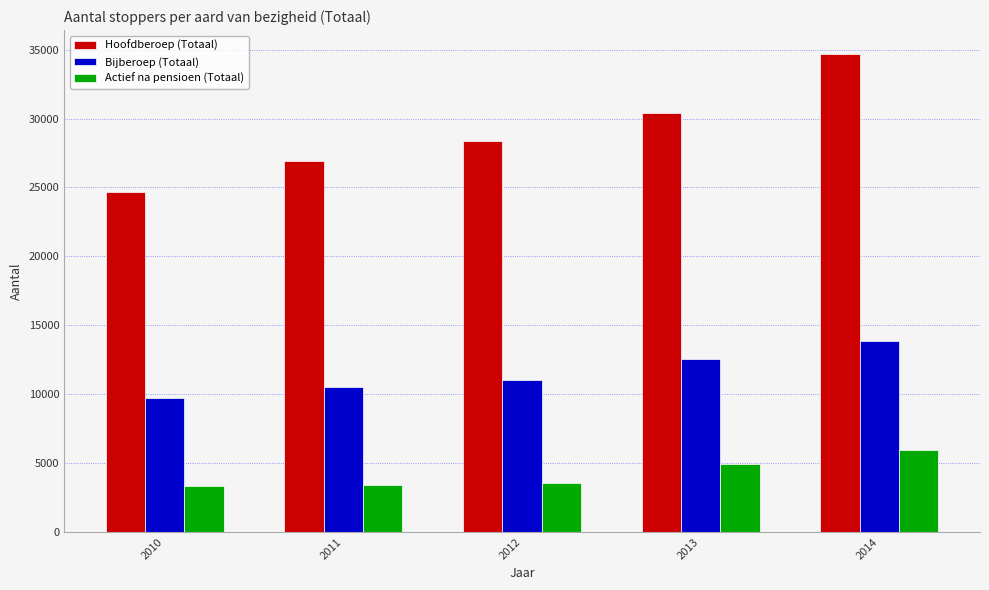

What is the difference between the second highest and minimum values in the Hoofdberoep (Totaal) series?

5690